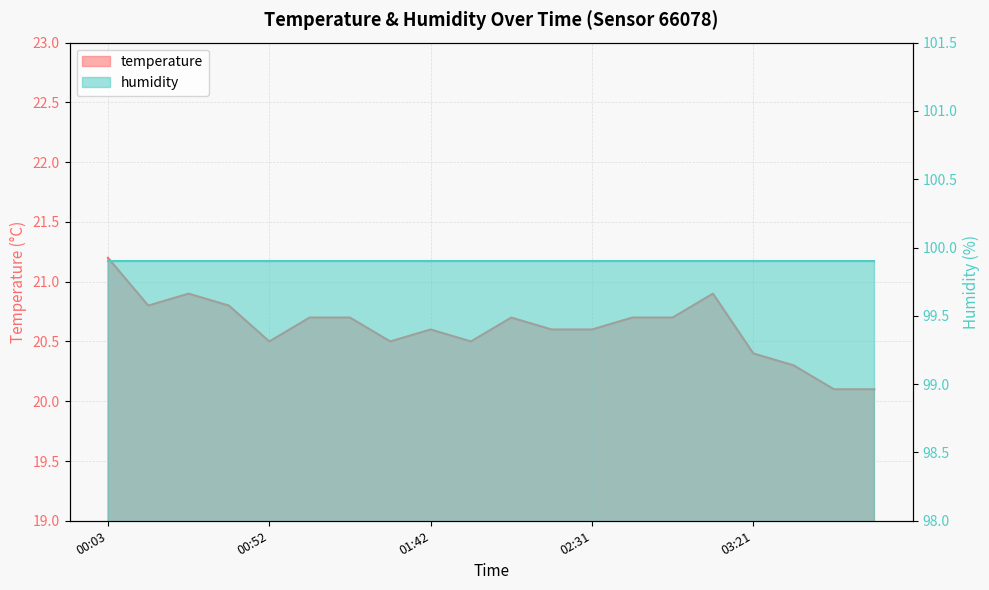

At which category does the chart reach its minimum across all series?

03:46